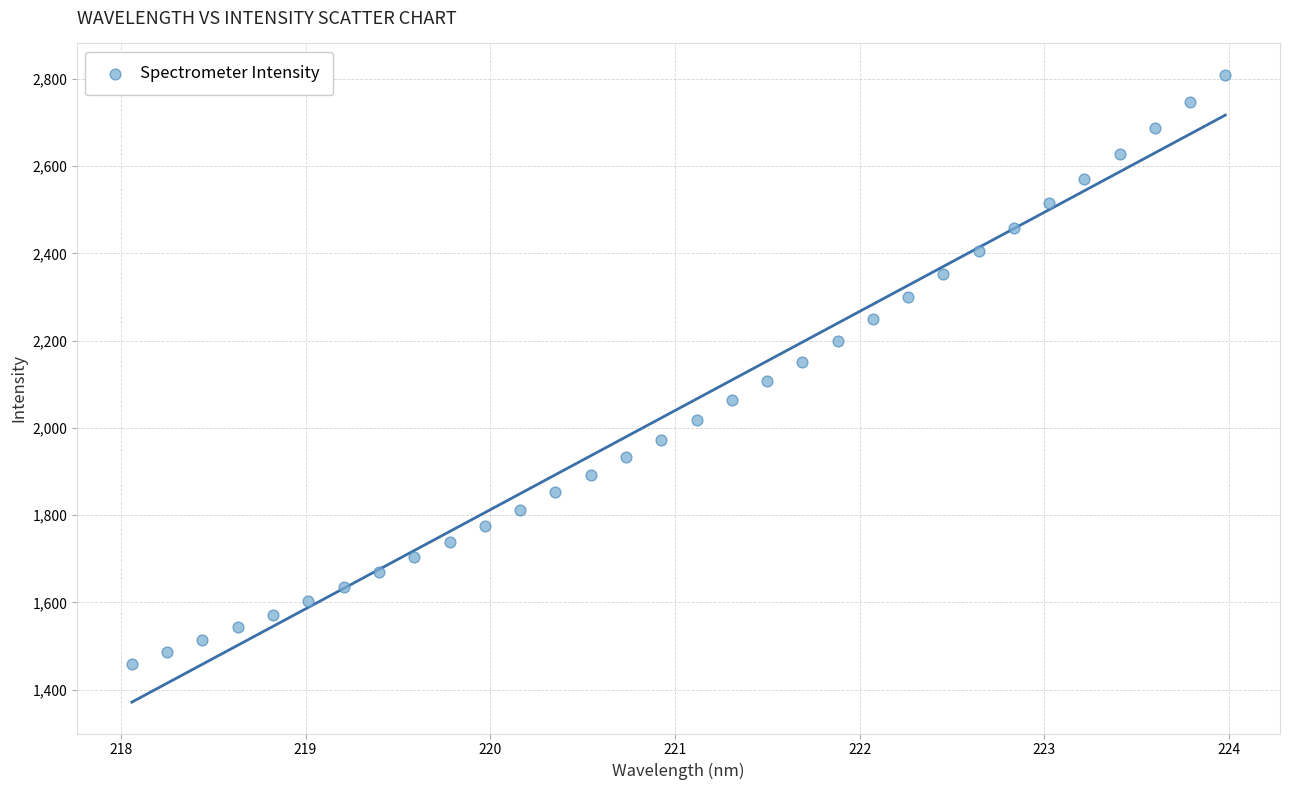

What is the range of X values (max minus min)?

5.9